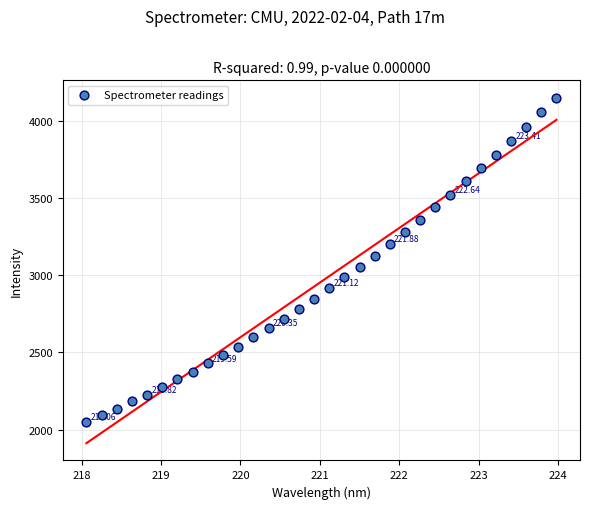

What is the range of X values (max minus min)?

5.9